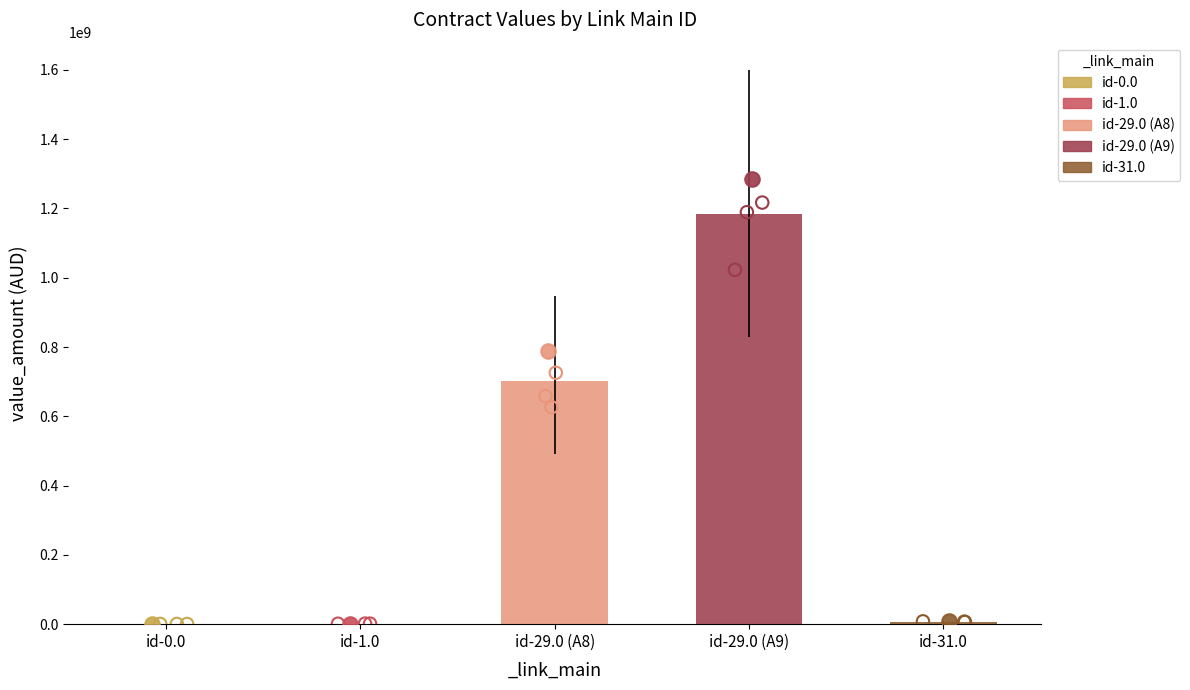

Which has a higher value, id-1.0 or id-29.0 (A9)?

id-29.0 (A9)